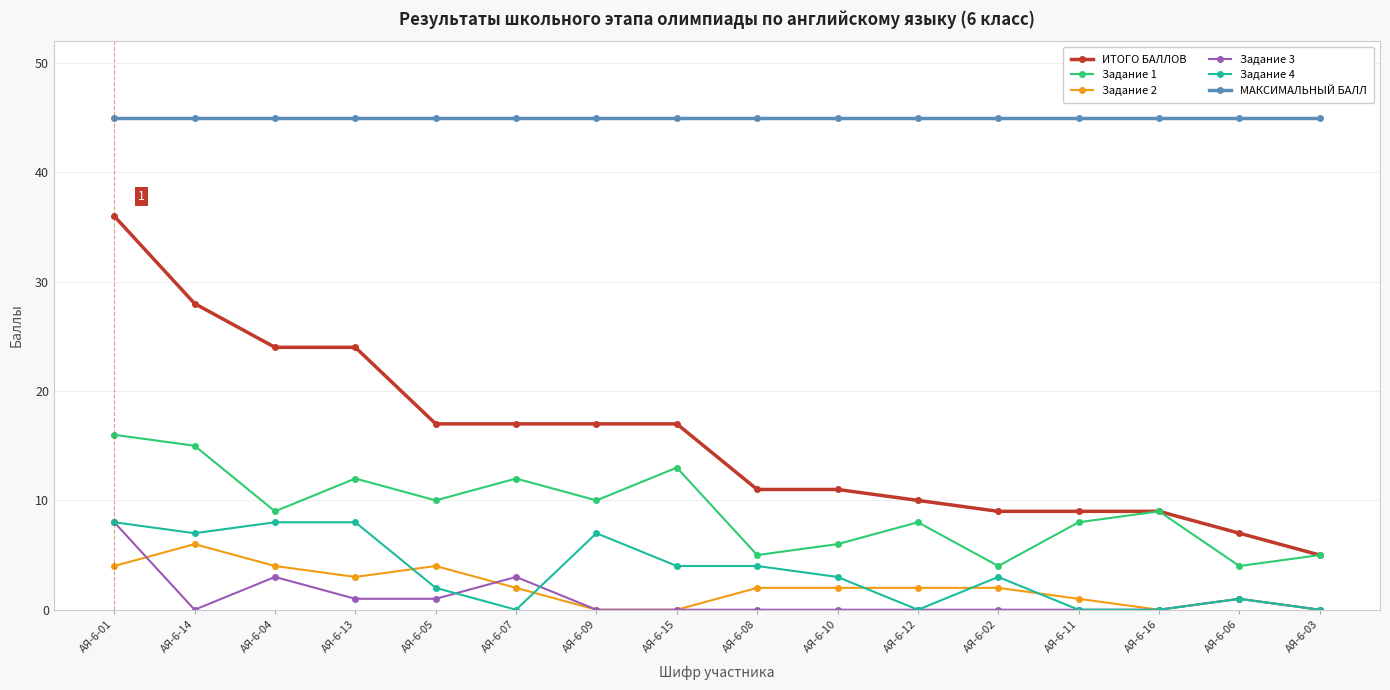

At which category does Задание 4 reach its first local valley?

АЯ-6-14